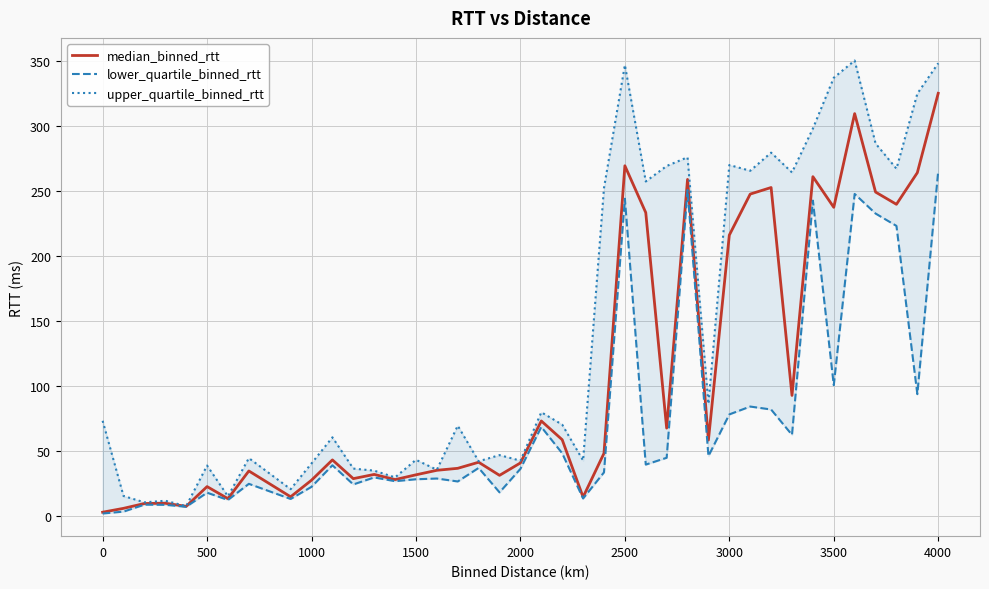

Is it true that median_binned_rtt equals 50.1 at 3000?

False